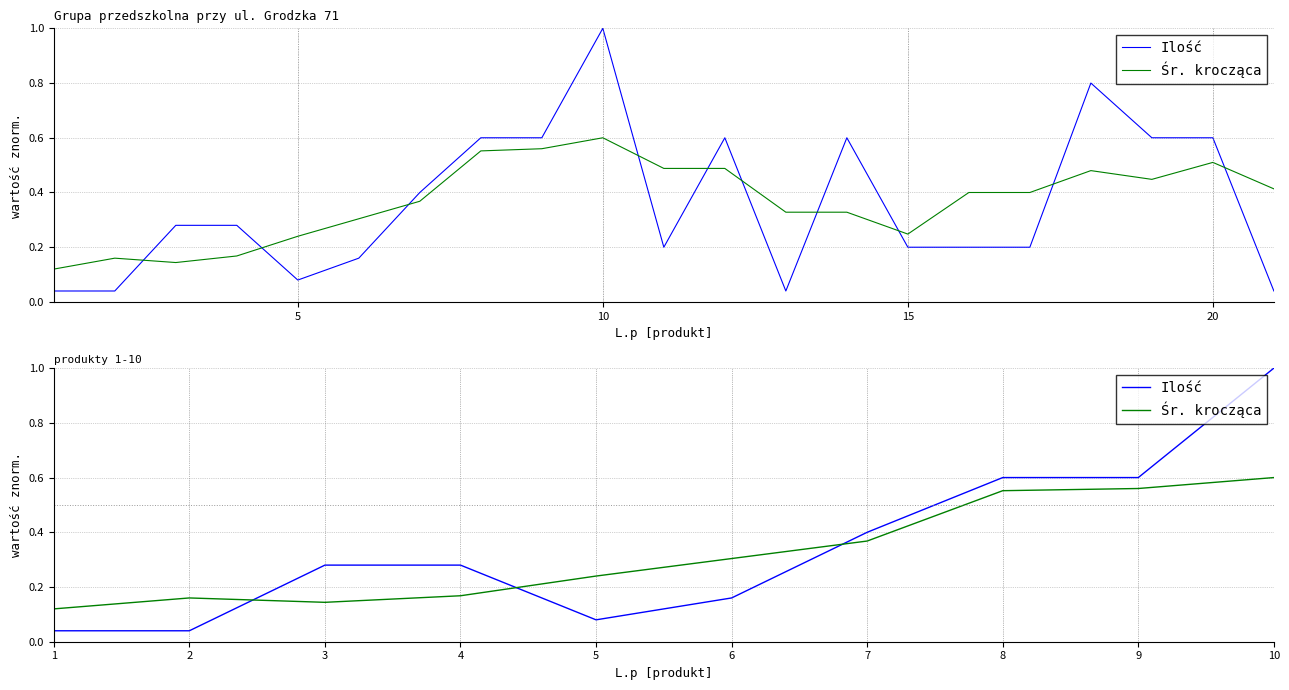

After their last crossing, which series has the higher values: Ilość or Śr. krocząca?

Ilość